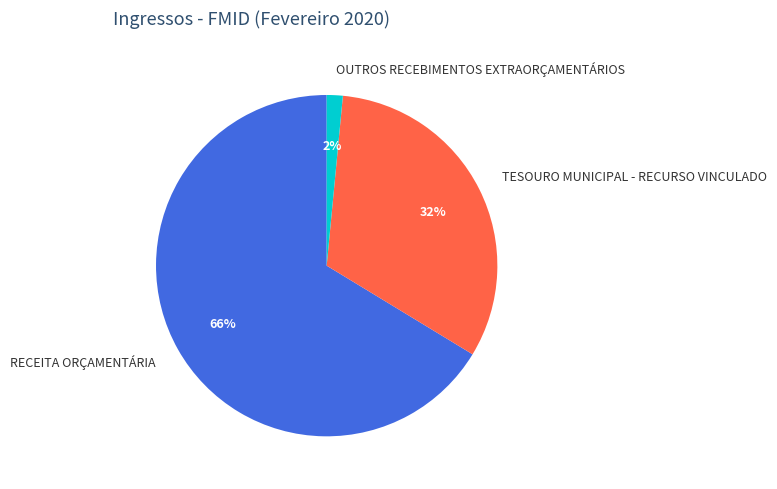

Count the number of slices in the pie.

3